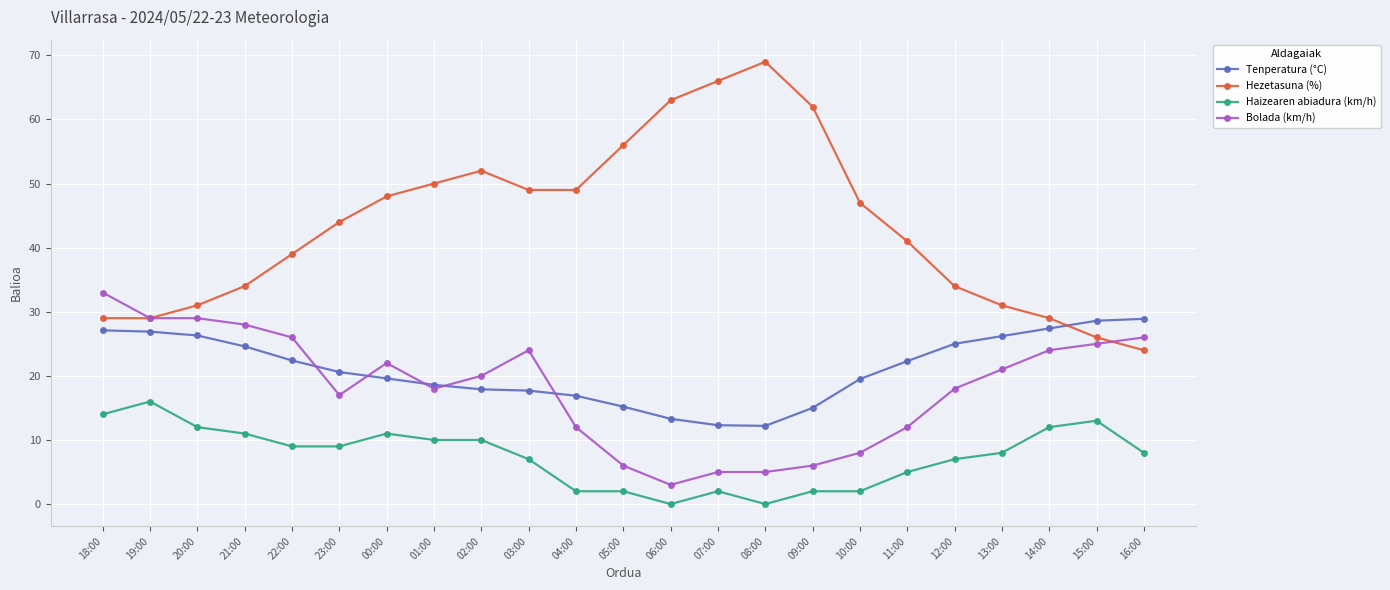

How many data points in Hezetasuna (%) are less than 44?

11